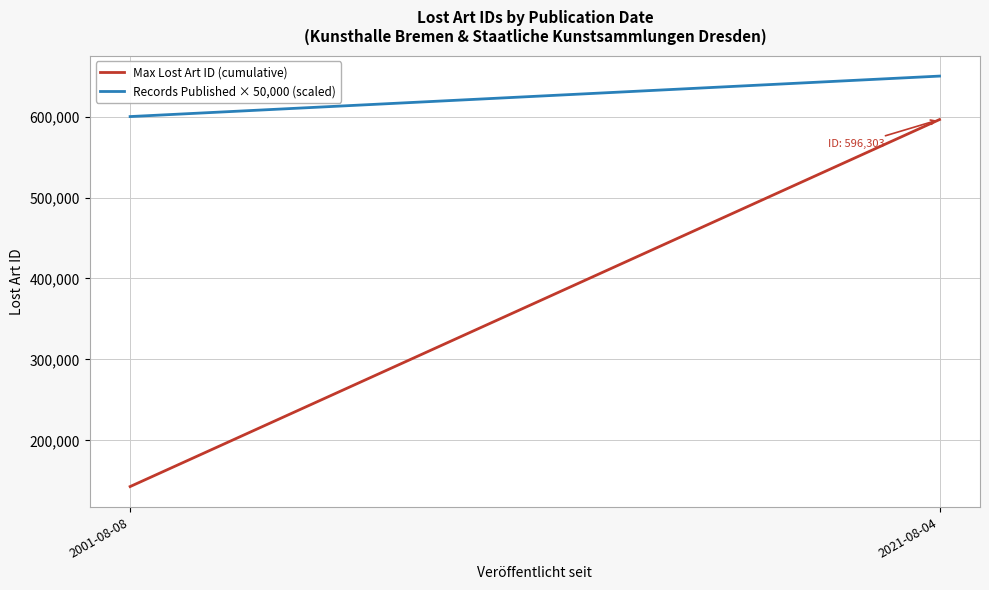

What is the label of the 1st point from the right?

2021-08-04